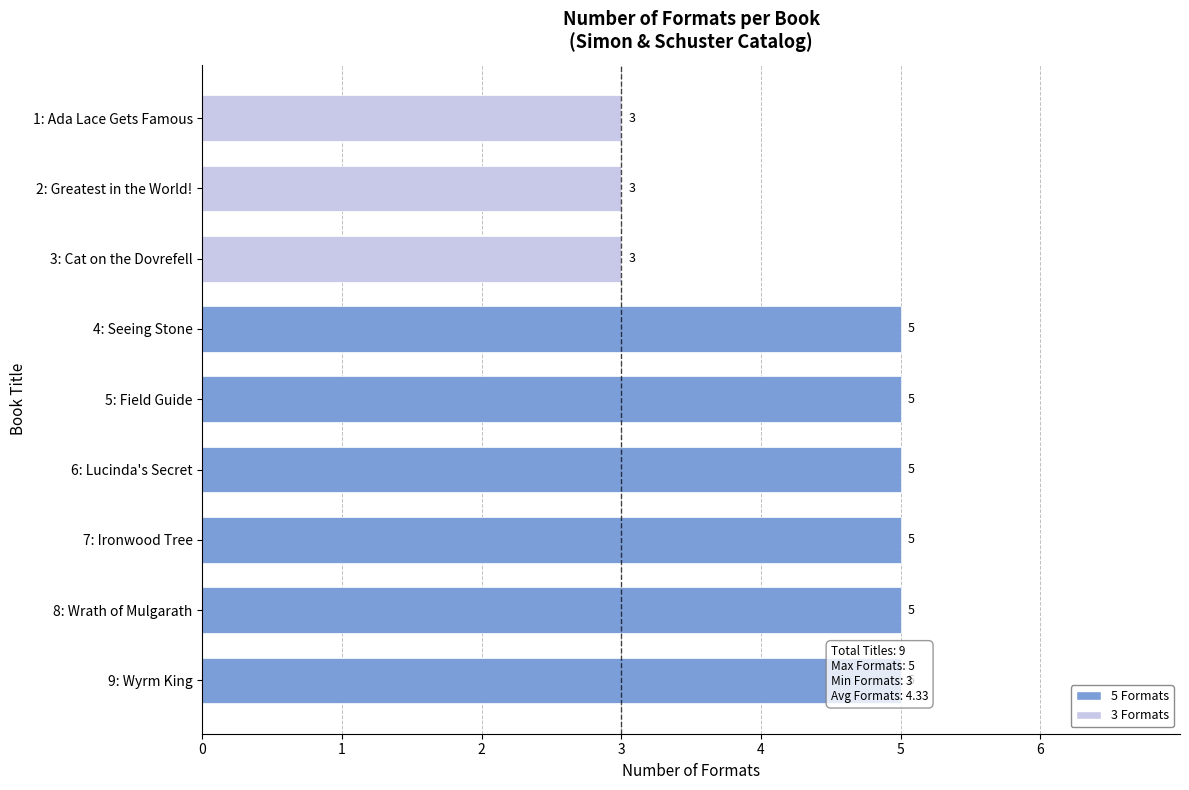

Reading top to bottom, transcribe all the data shown in this chart.

1: Ada Lace Gets Famous=3	2: Greatest in the World!=3	3: Cat on the Dovrefell=3	4: Seeing Stone=5	5: Field Guide=5	6: Lucinda's Secret=5	7: Ironwood Tree=5	8: Wrath of Mulgarath=5	9: Wyrm King=5